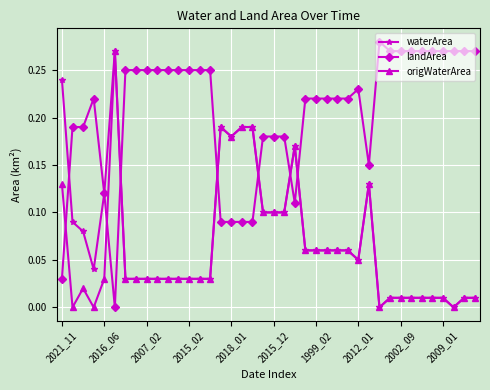

True or false: origWaterArea has more than 0 interior local peaks.

True